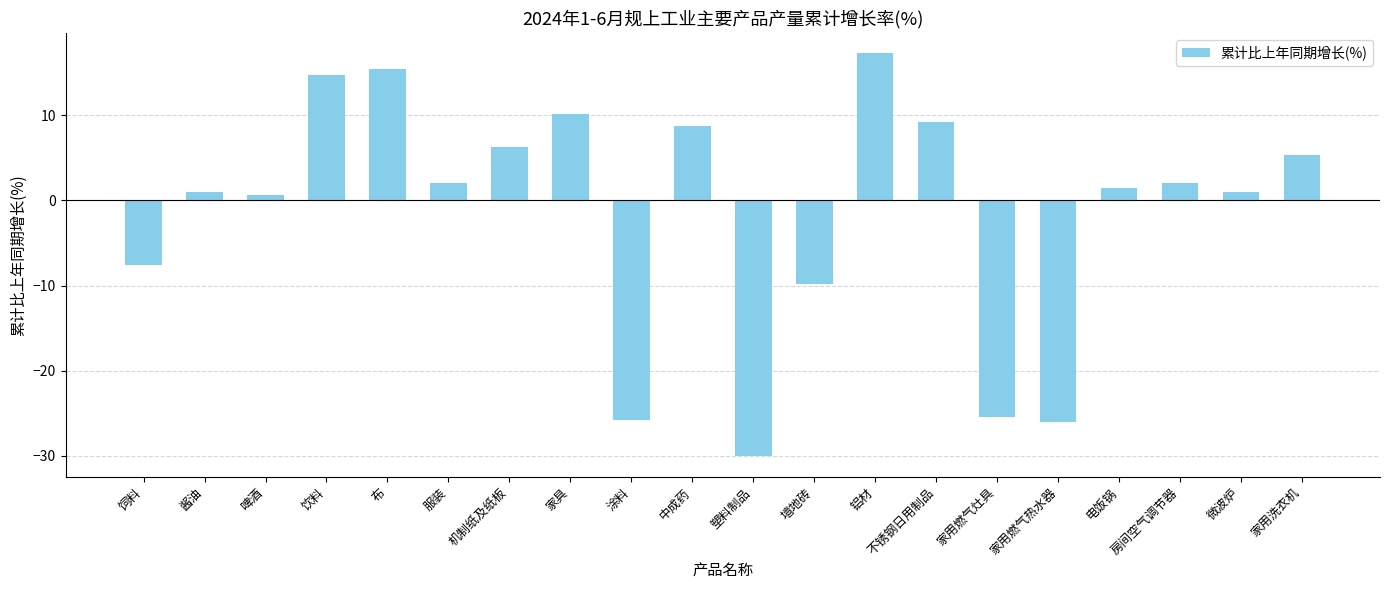

How many values are below 2?

10